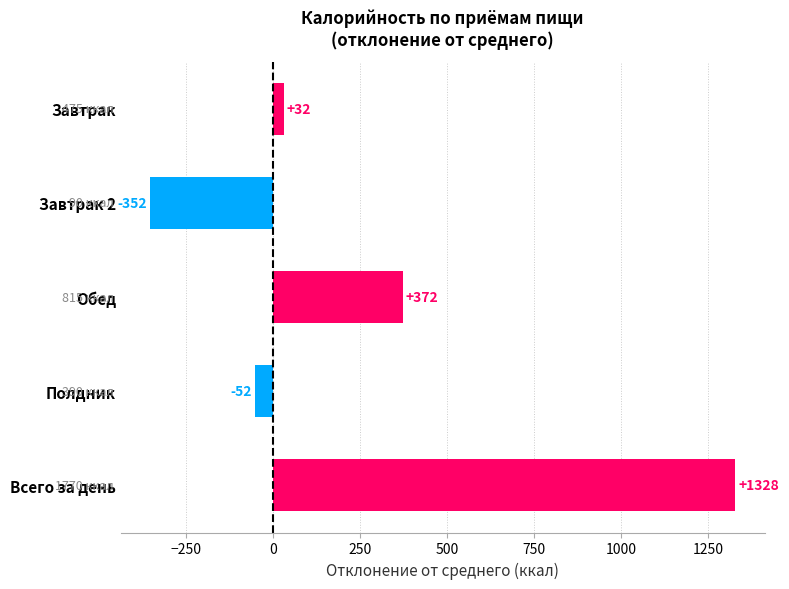

Which label corresponds to the smallest value in the chart?

Завтрак 2